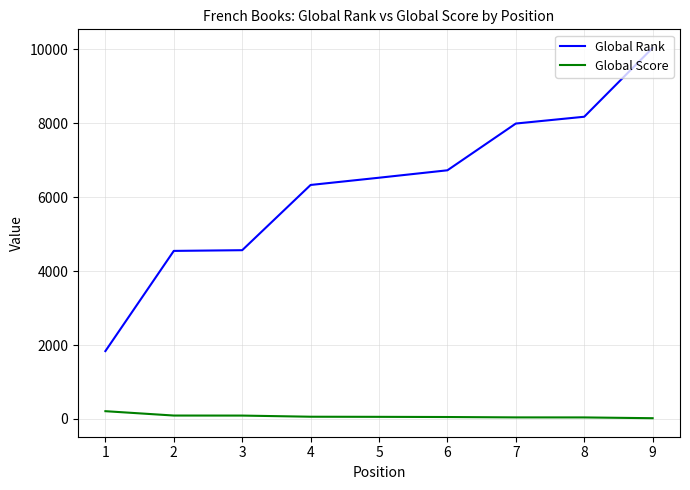

What are all the series names shown in the legend?

Global Rank, Global Score